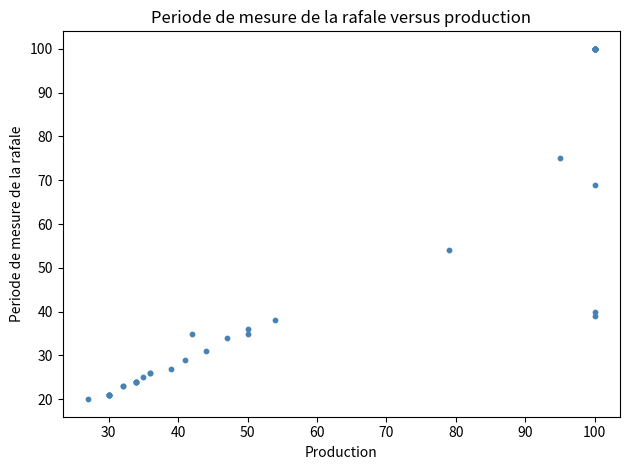

What Y value in the scatter plot is closest to 60?

54